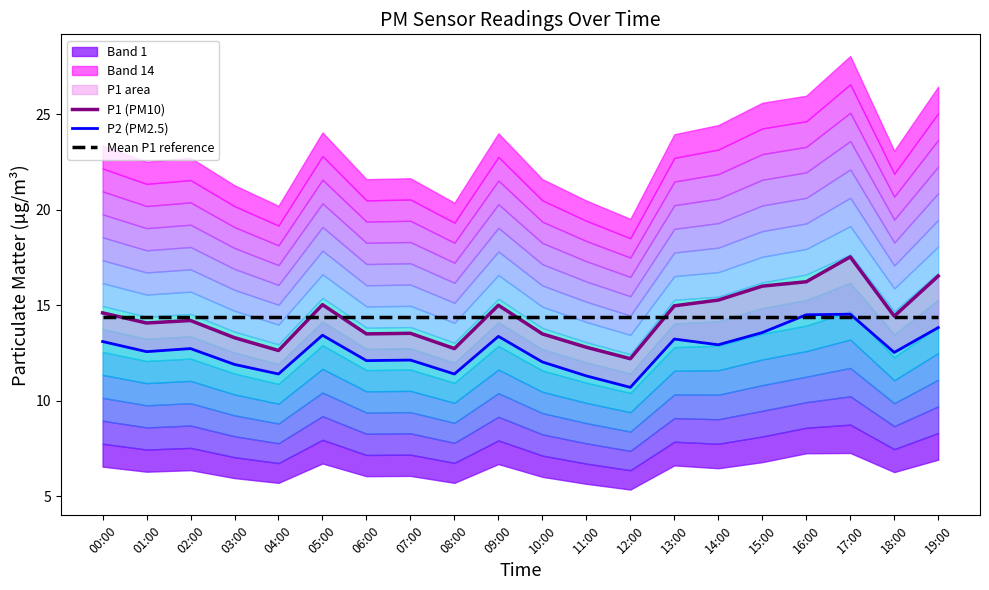

How many data points does each series have?

20